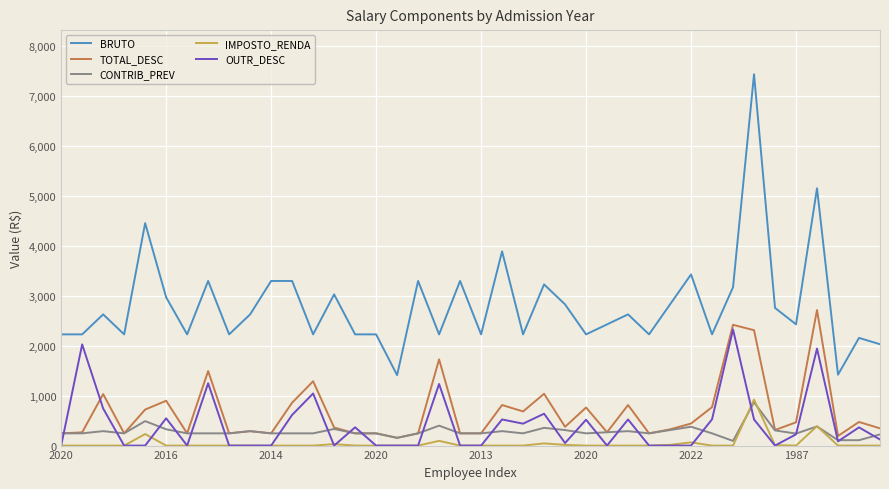

Which series has the widest spread of values?

BRUTO